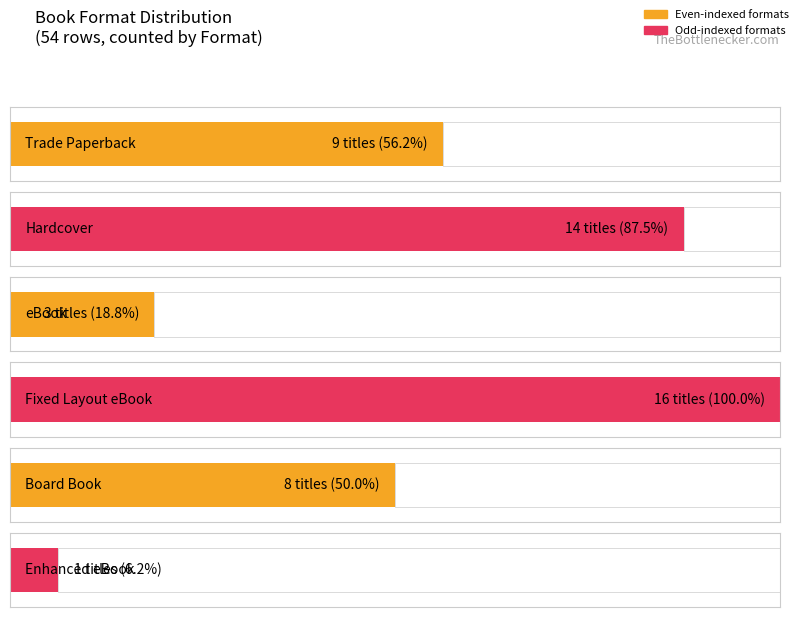

At which category does the chart reach its peak across all series?

Fixed Layout eBook